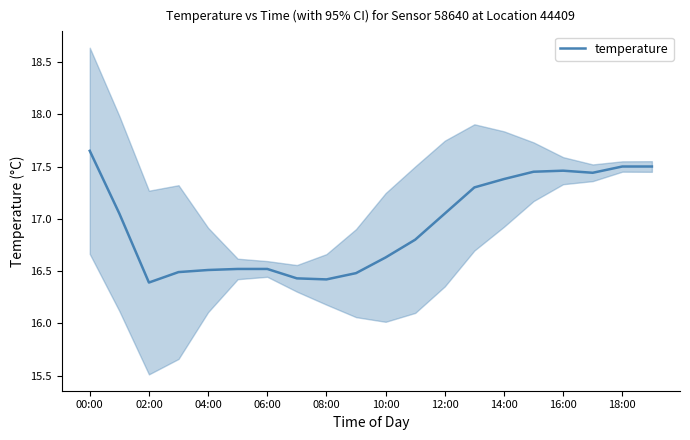

The temperature series shows 16.5 at 06:00. True or false?

True